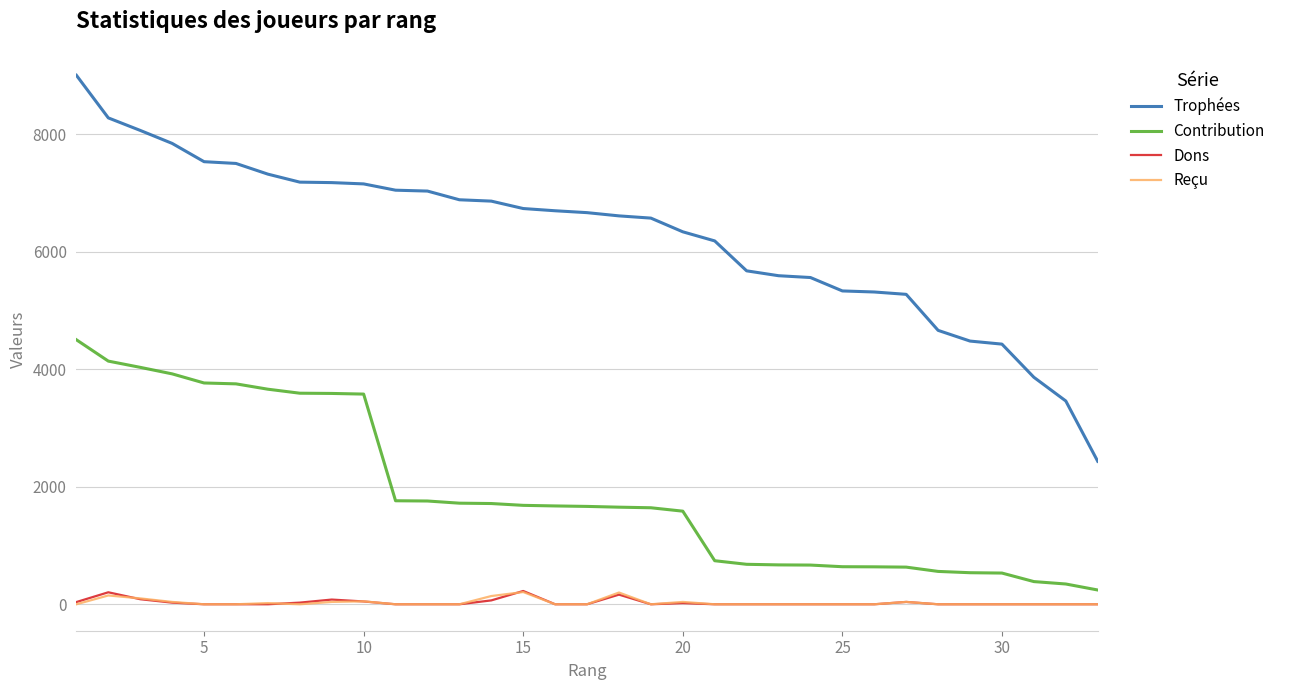

True or false: Reçu and Contribution intersect in this chart.

False